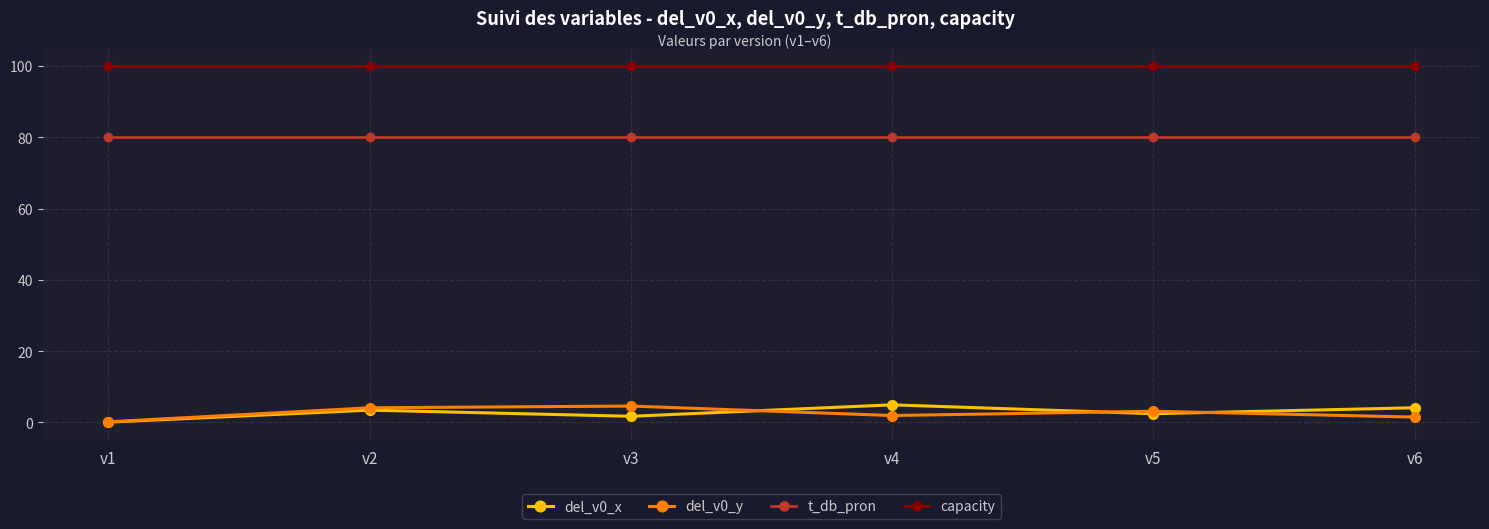

Which series has the largest total across all categories?

capacity